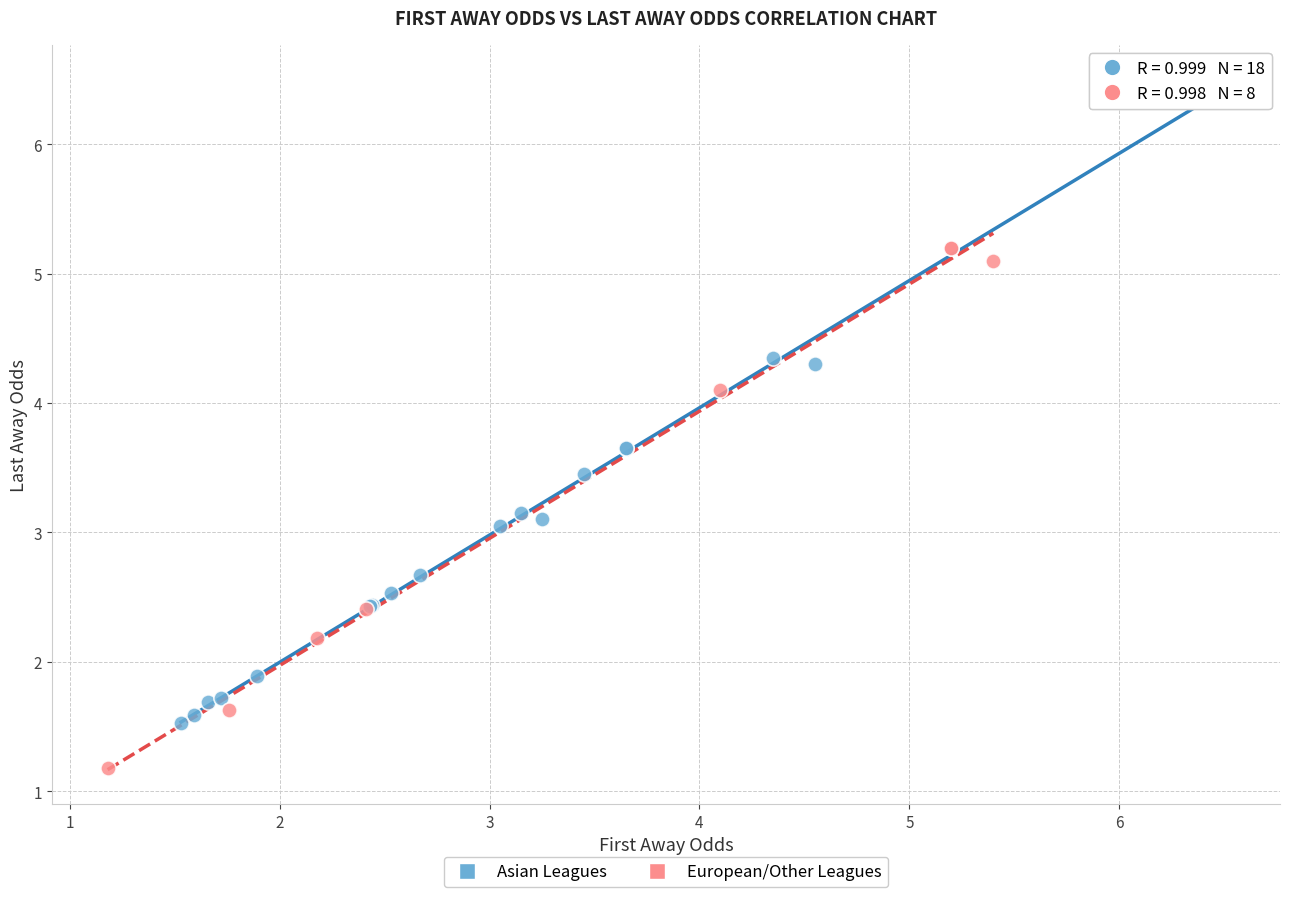

What are all the series names shown in the legend?

Asian Leagues, European/Other Leagues